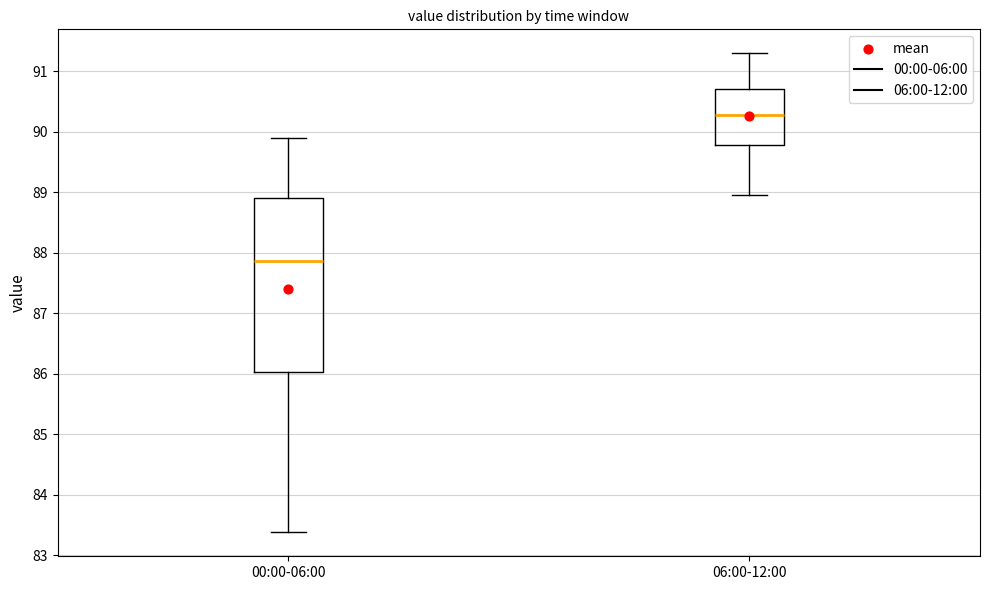

Where does the lower whisker of the box for 06:00-12:00 end on the y-axis? The values are not printed on the chart, so give them approximately, as read against the axis.

89.0